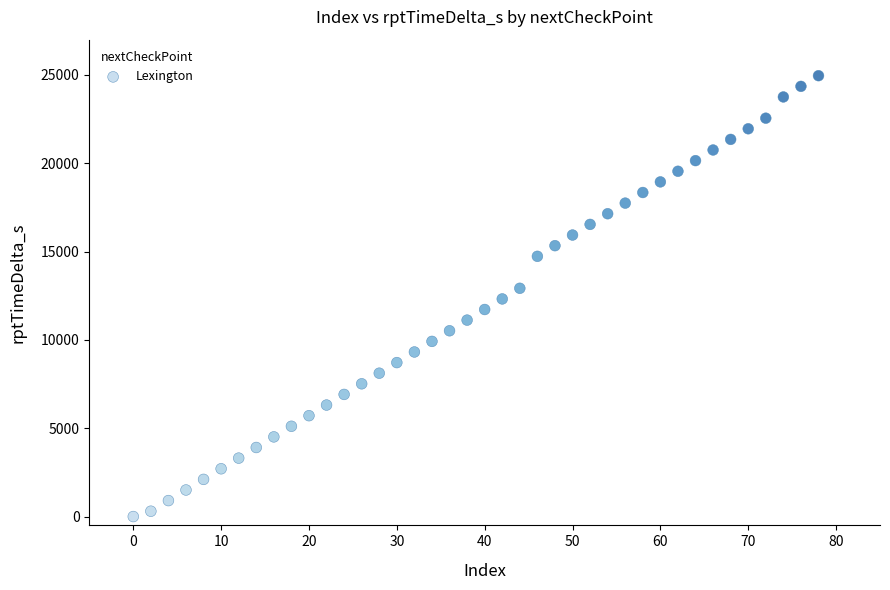

What is the range of Y values (max minus min)?

24960